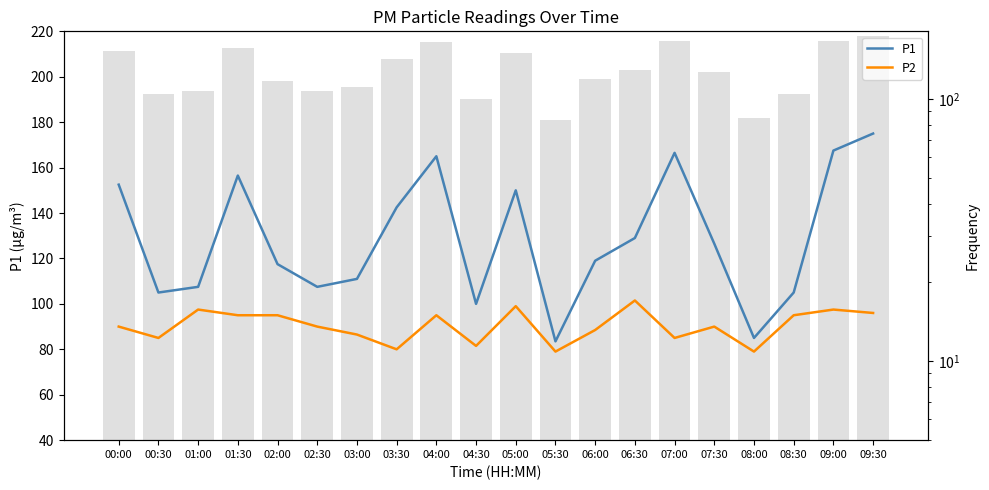

At 06:30, list the series in order from smallest to largest.

P2, P1